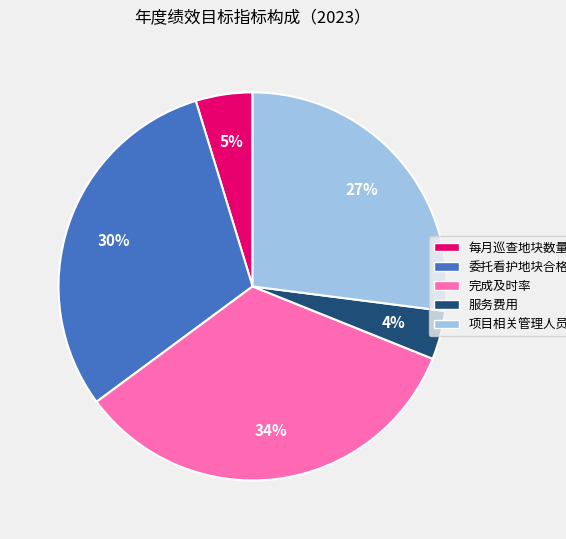

Count the number of slices in the pie.

5